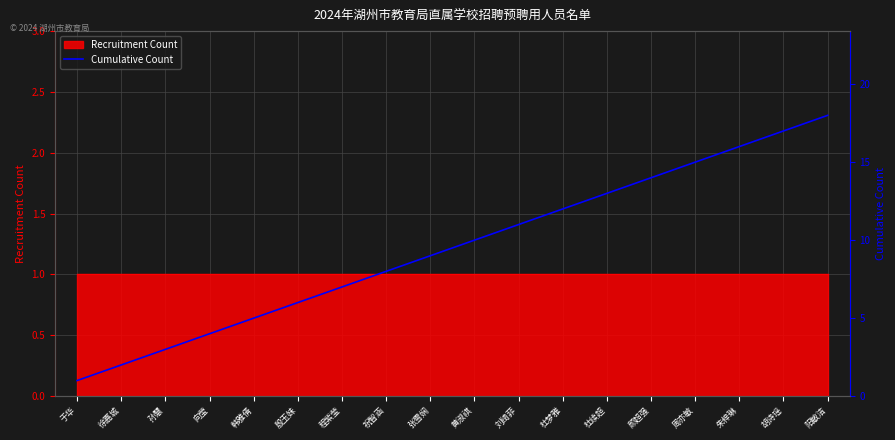

What is the difference between the maximum and second lowest values?

16